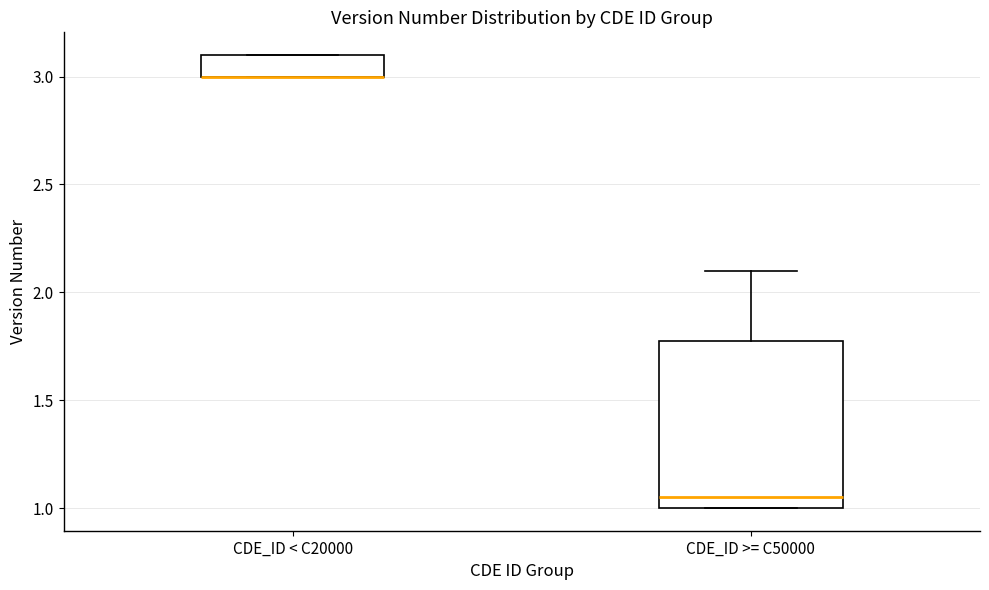

Which box is the tallest, from its lower edge to its upper edge?

CDE_ID >= C50000